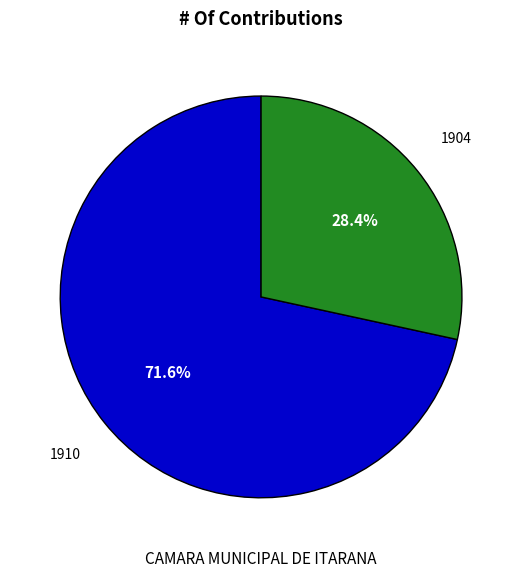

How much of the chart is everything except 1910?

28.4%